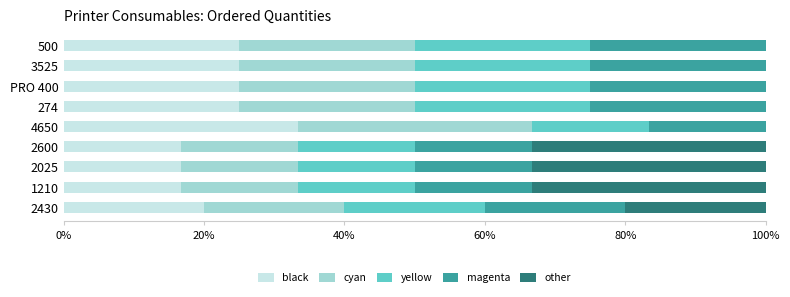

The value of black at 2025 is 28.4. True or false?

False